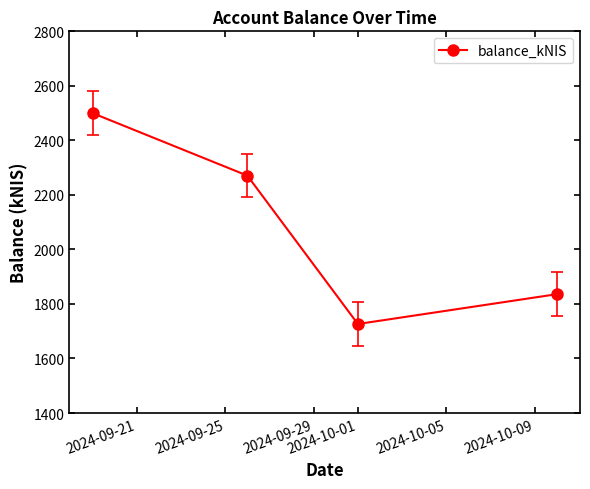

True or false: the data has more than 1 interior local peaks.

False